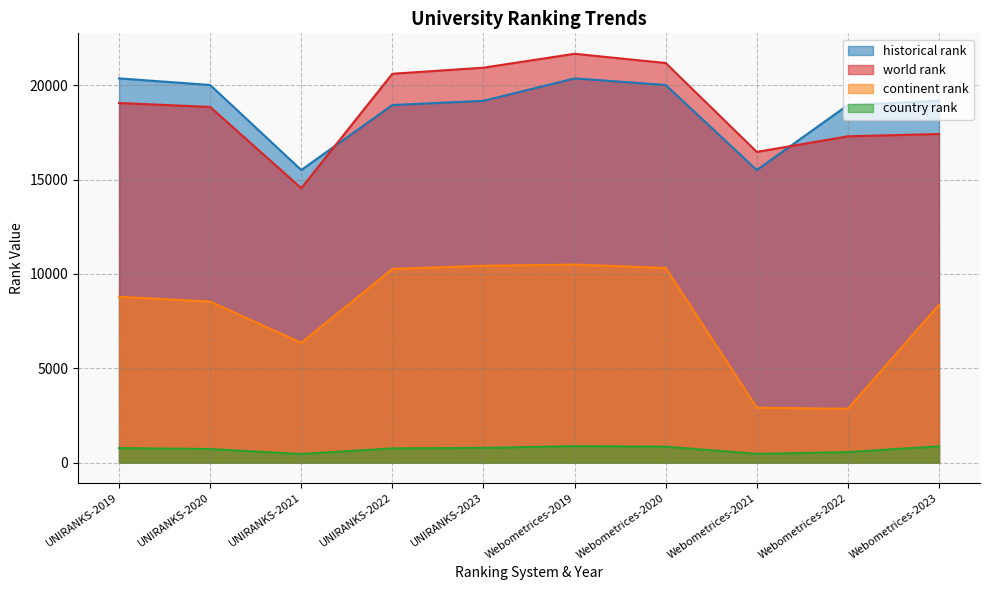

How many interior local valleys does the historical rank series have?

2